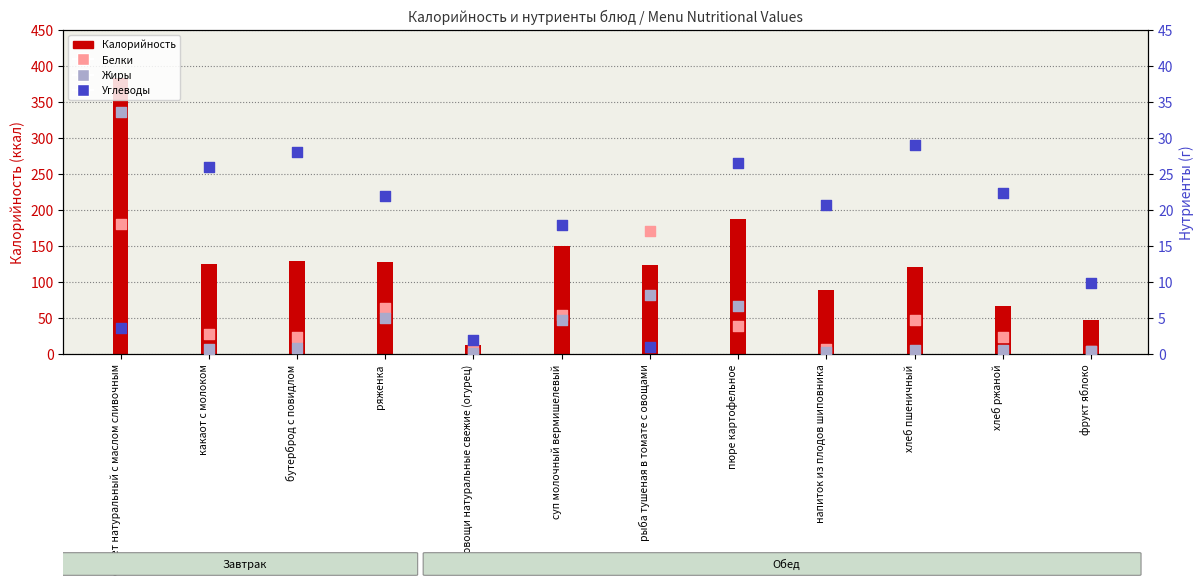

At how many categories does at least one series exceed 317?

1